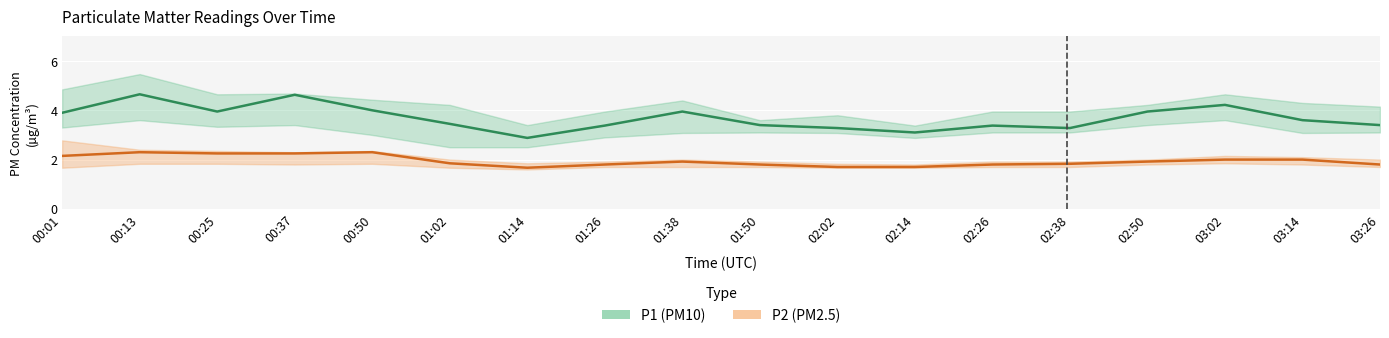

What is the highest value of the P2 series?

2.3